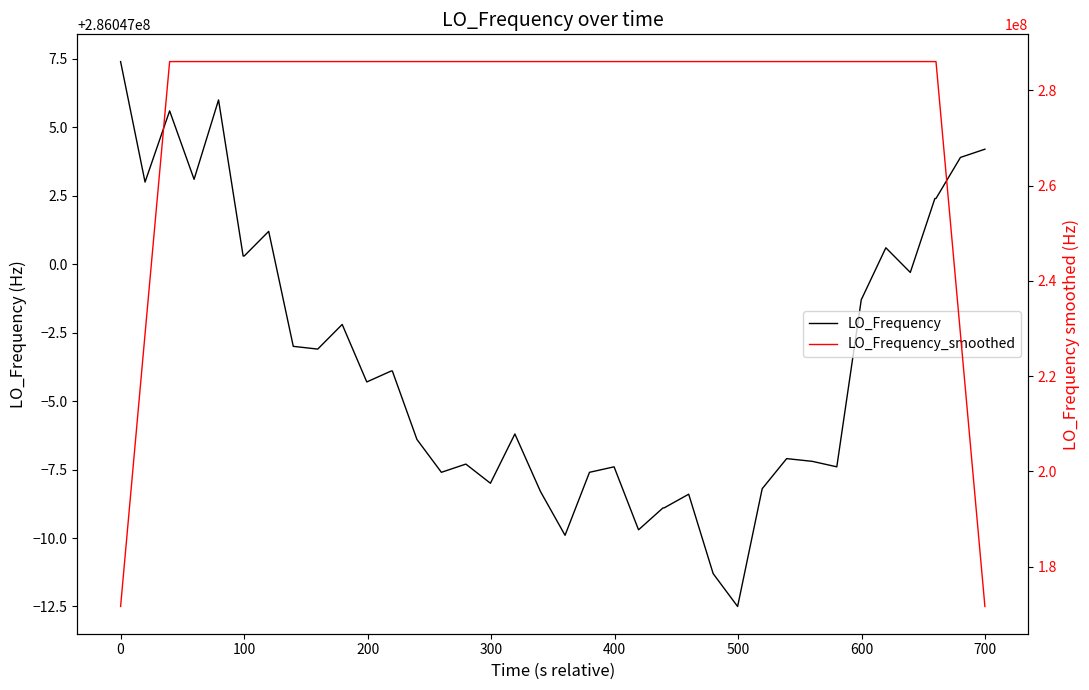

What is the highest value of the LO_Frequency series?

286047007.4